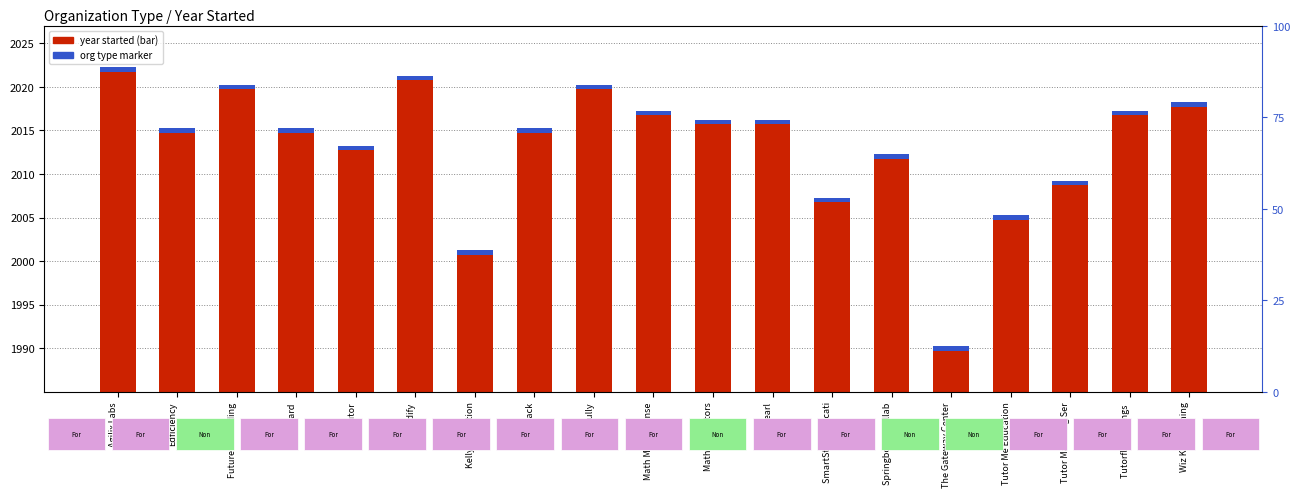

List the labels in order of value, smallest first.

The Gateway Center, Kelly Education, Tutor Me Education, SmartStart Educati, Tutor Matching Ser, Springboard Collab, HeyTutor, Edficiency, GoBoard, Knack, Math Motivators, Pearl, Math Makes Sense, Tutorfly Holdings , Wiz Kid Learning, Future of Reading, Learnfully, iReadify, Agilix Labs